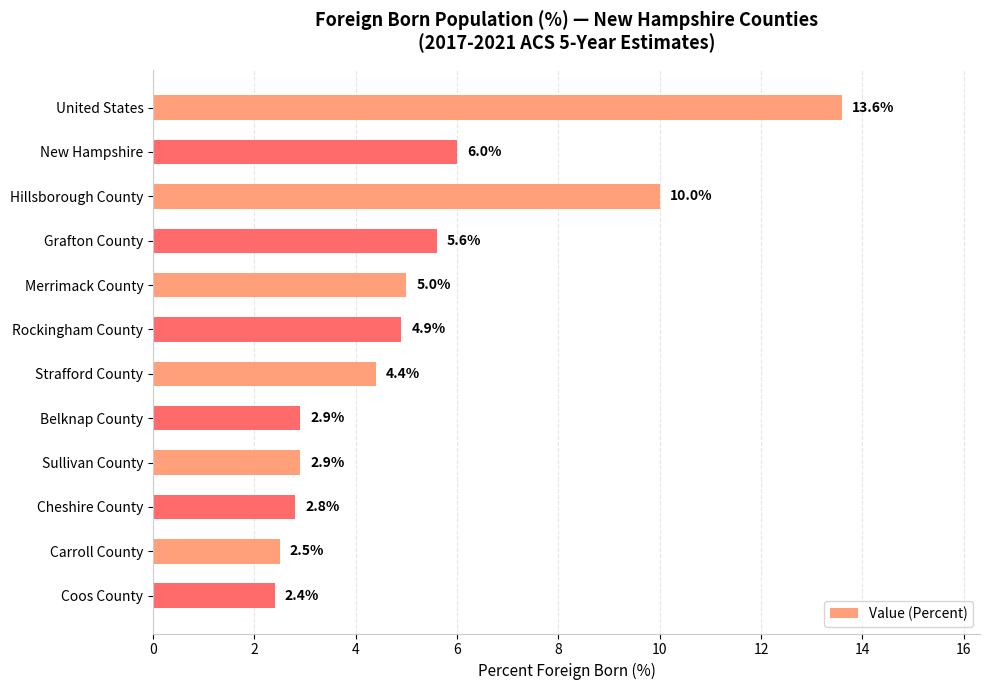

At which label is the value closest to 8?

New Hampshire